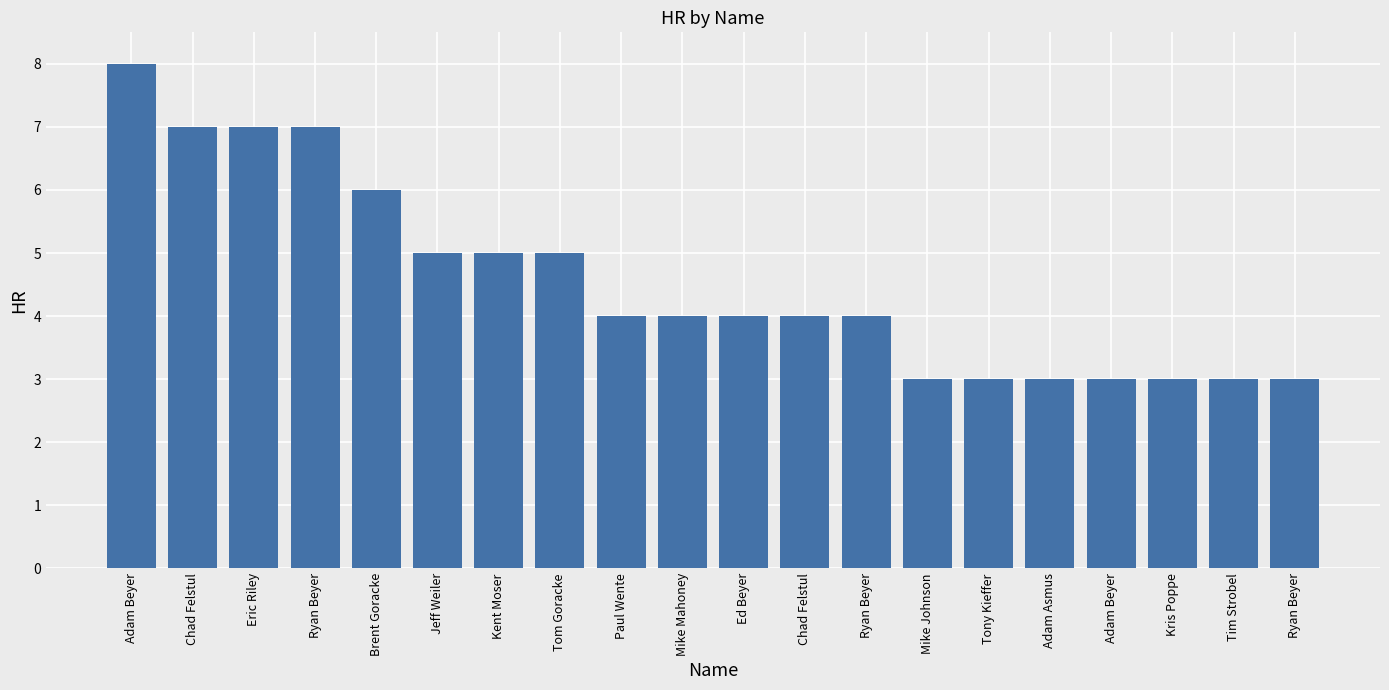

Rank the categories by value from highest to lowest.

Adam Beyer, Chad Felstul, Eric Riley, Ryan Beyer, Brent Goracke, Jeff Weiler, Kent Moser, Tom Goracke, Paul Wente, Mike Mahoney, Ed Beyer, Chad Felstul, Ryan Beyer, Mike Johnson, Tony Kieffer, Adam Asmus, Adam Beyer, Kris Poppe, Tim Strobel, Ryan Beyer